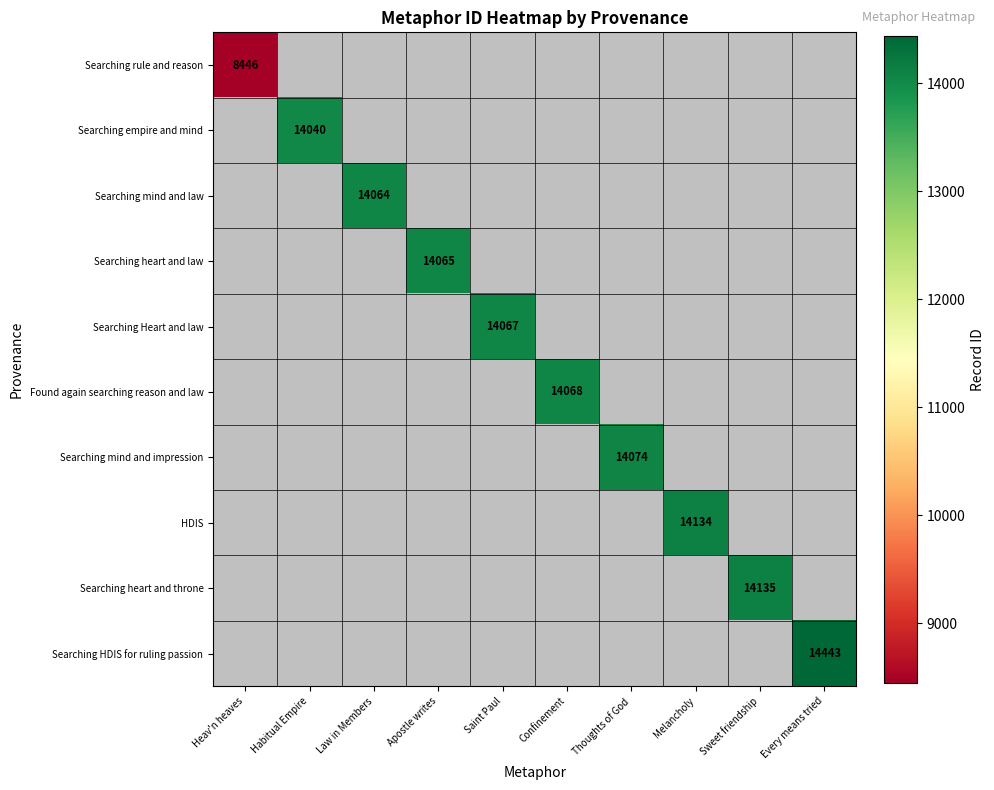

At how many categories does at least one series exceed 9613?

9